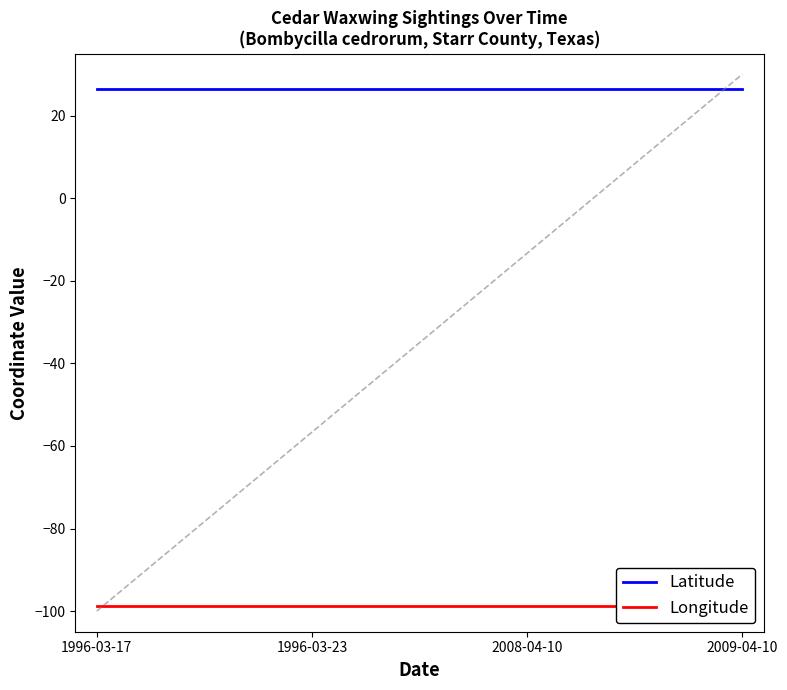

What is the spread (max minus min) of values at 2008-04-10?

125.2